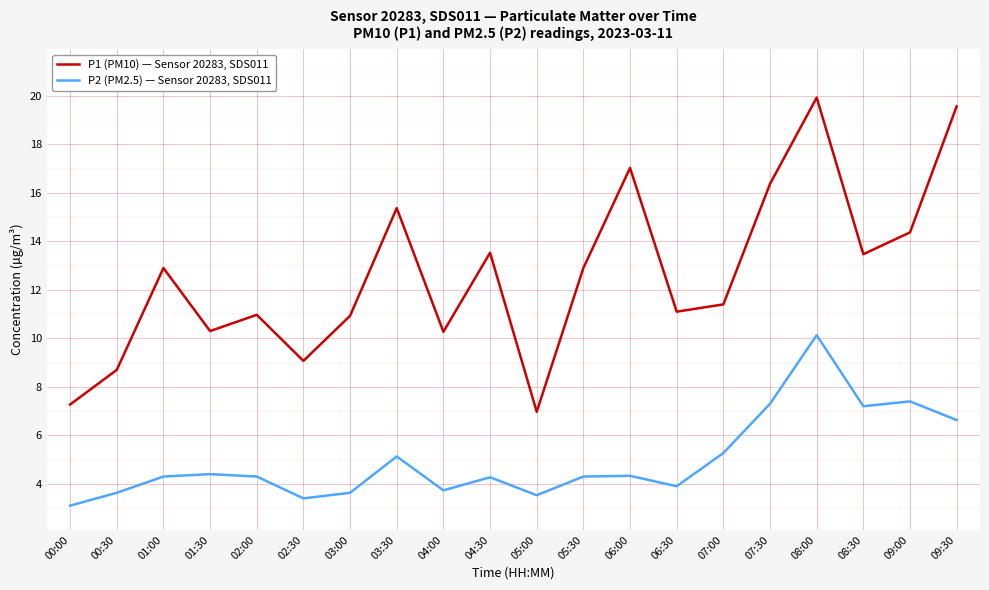

What is the sum of all P1 (PM10) — Sensor 20283, SDS011 values?

252.4